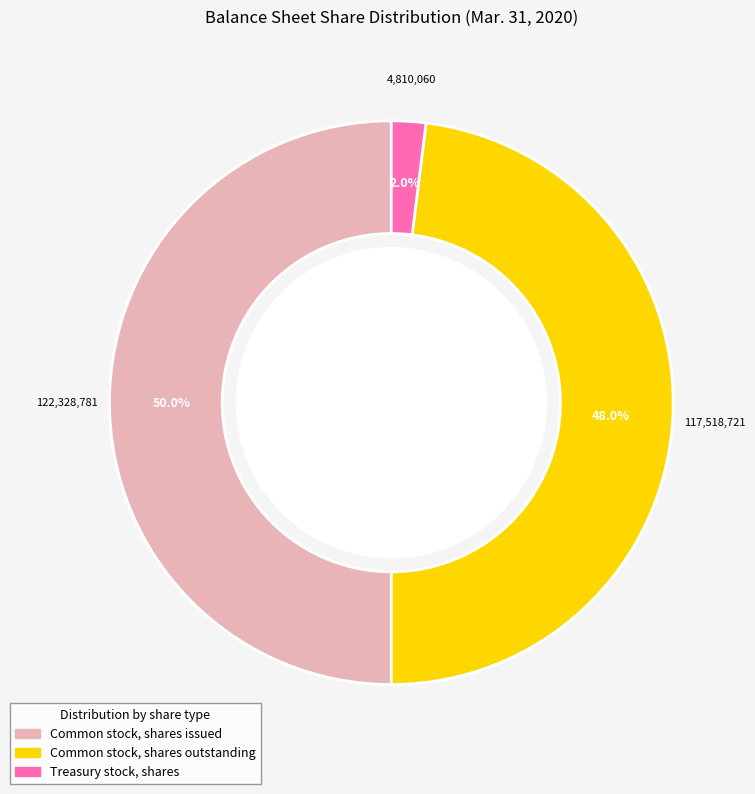

Between Treasury stock, shares and Common stock, shares issued, which is larger?

Common stock, shares issued